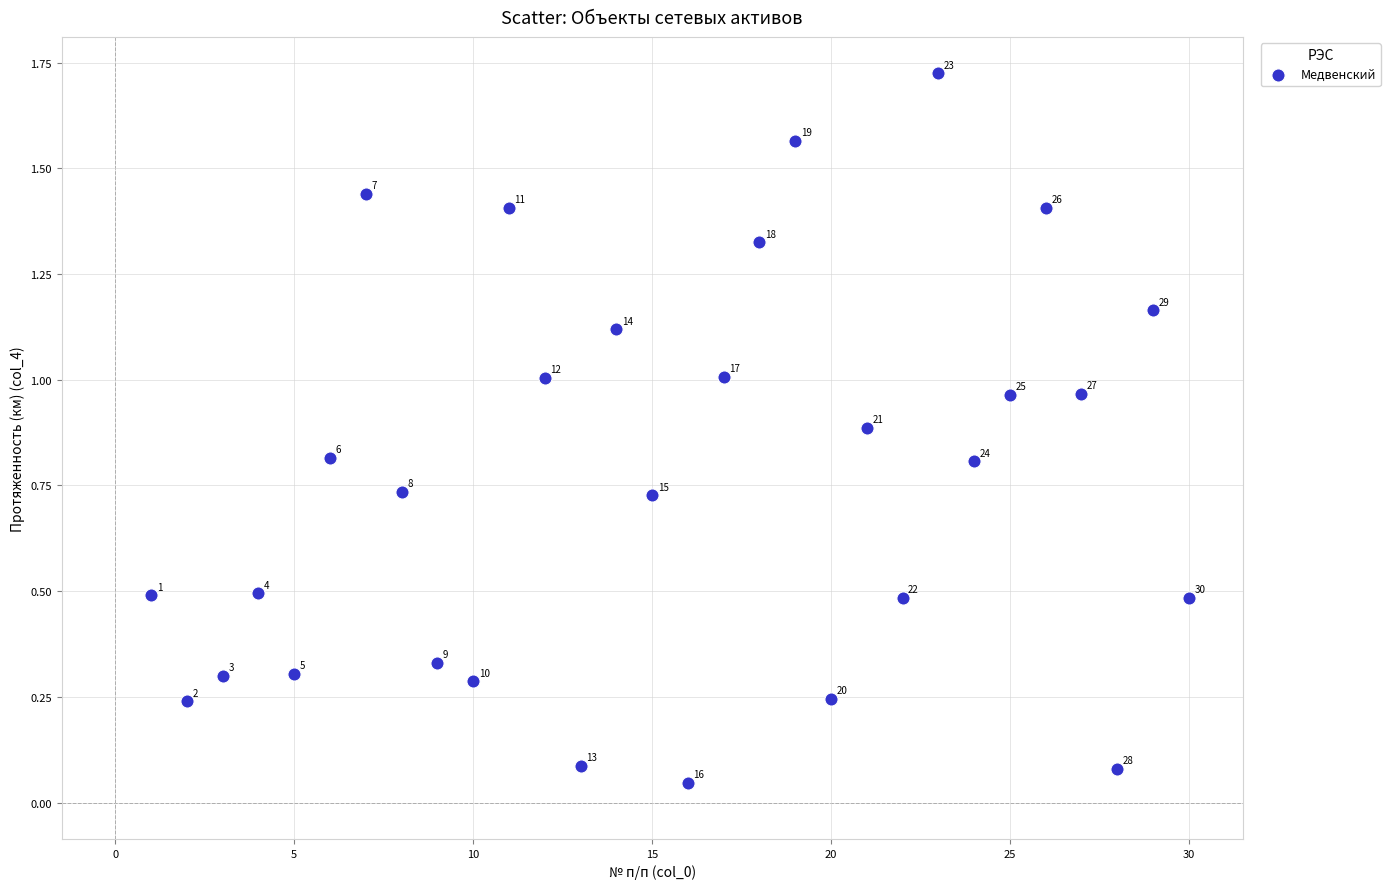

What is the range of X values (max minus min)?

29.0